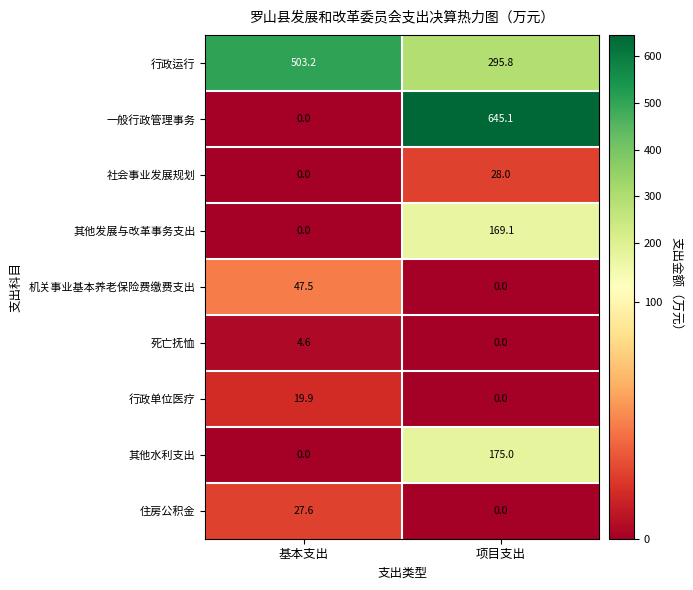

True or false: 机关事业基本养老保险费缴费支出 has a value of 0.0 at 项目支出.

True